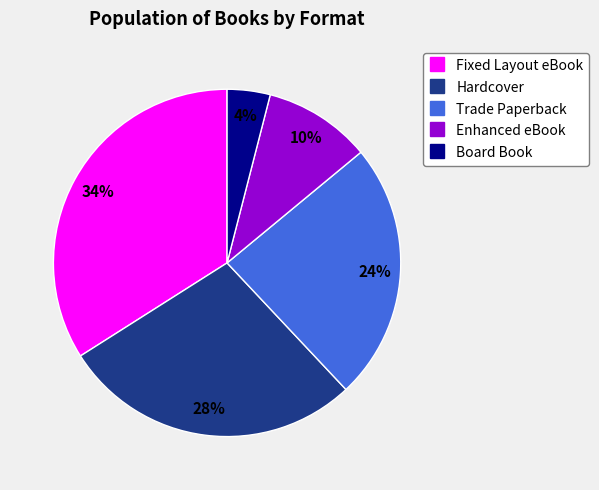

How many slices are in this pie chart?

5